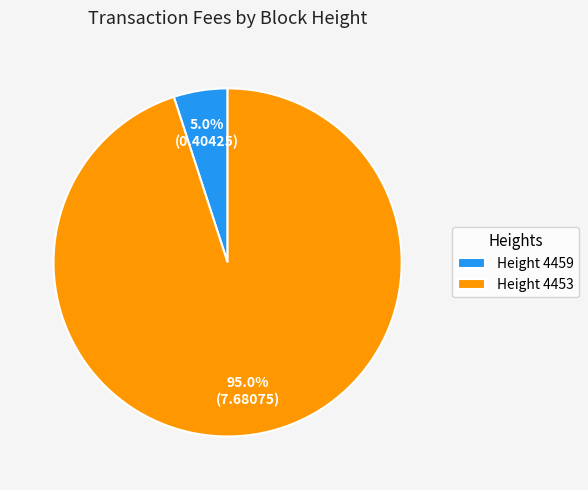

Combined, do Height 4453 and Height 4459 account for over 50%?

Yes